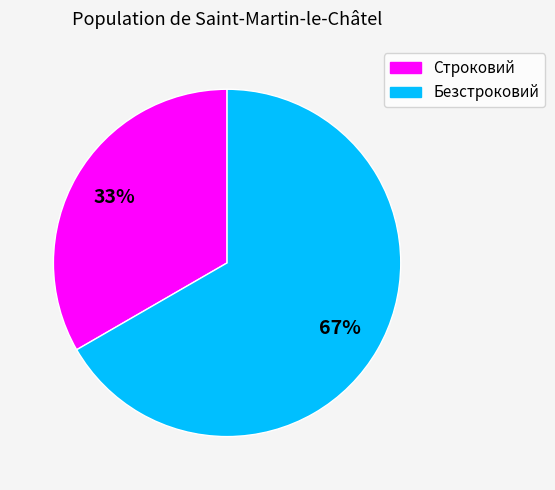

Is the sum of Безстроковий and Строковий greater than half?

Yes